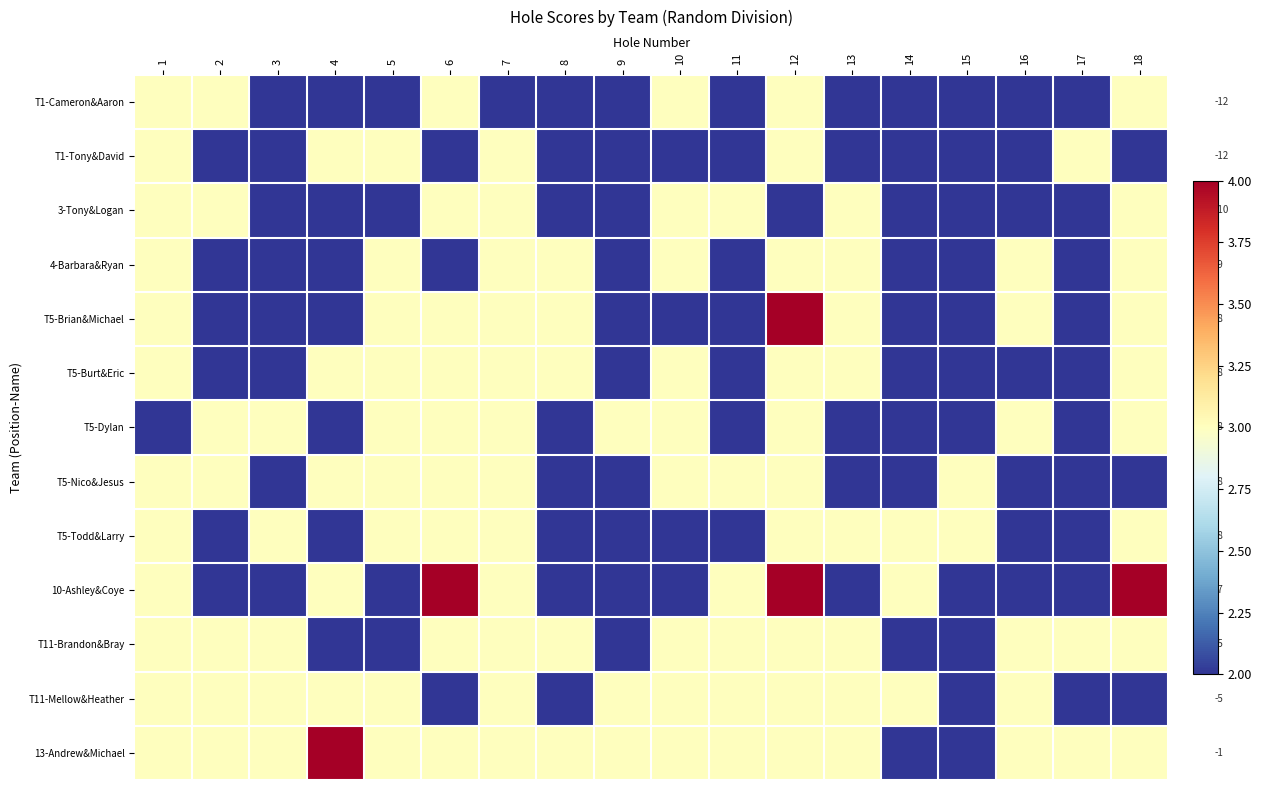

Is it true that T5-Dylan equals -8 at 18?

True